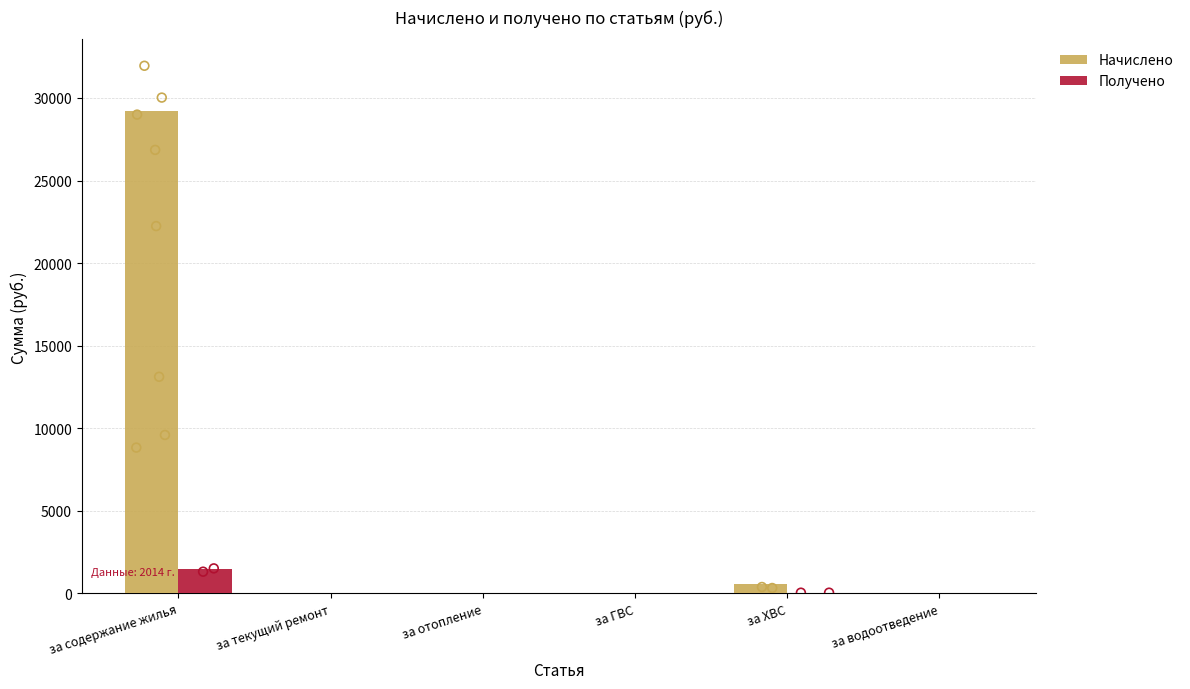

At which category is the sum across all series the highest?

за содержание жилья